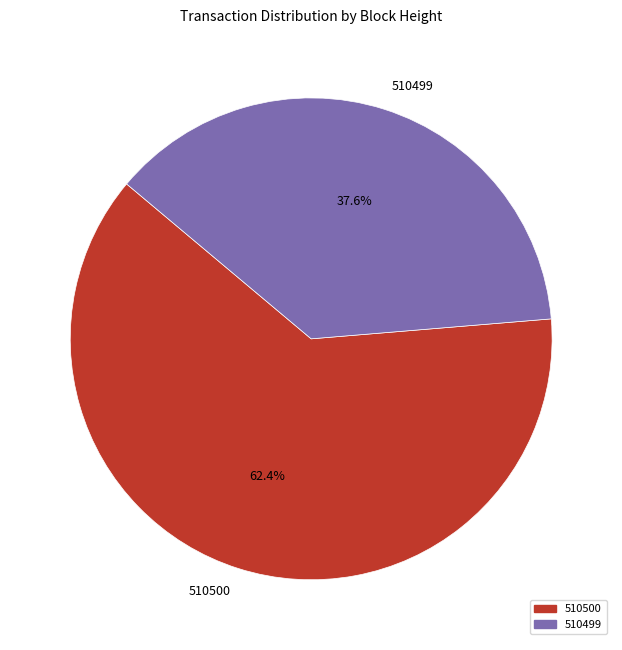

How much of the chart is everything except 510500?

37.6%